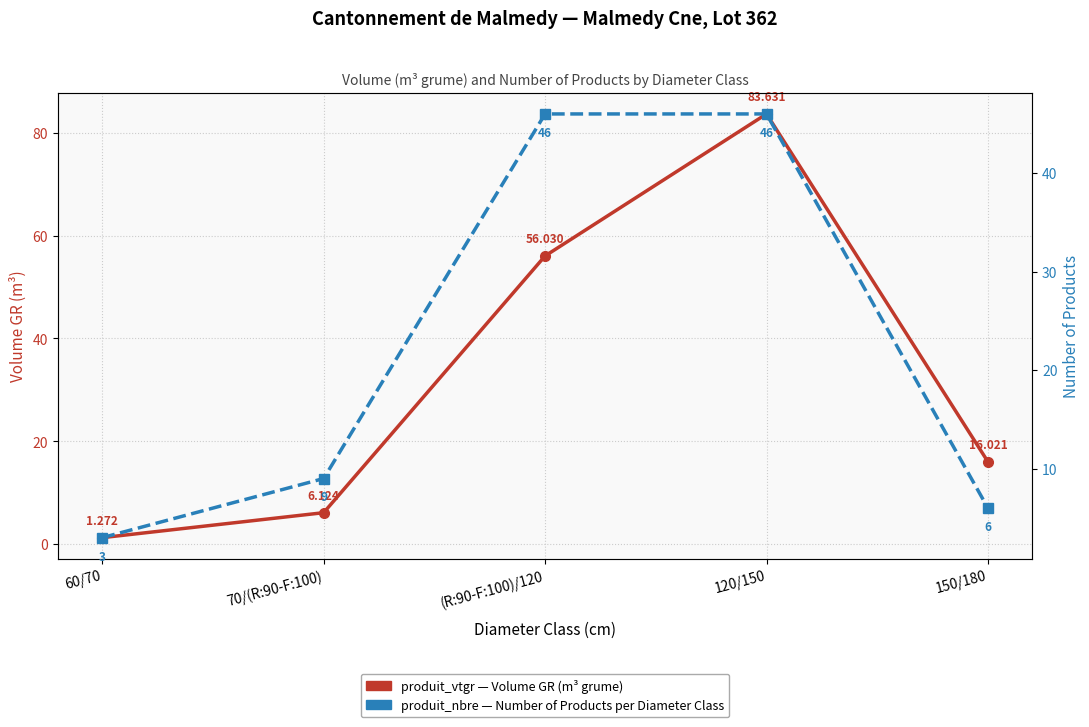

After their last crossing, which series has the higher values: produit_vtgr (Volume m³ grume) or produit_nbre (Number of Products)?

produit_vtgr (Volume m³ grume)